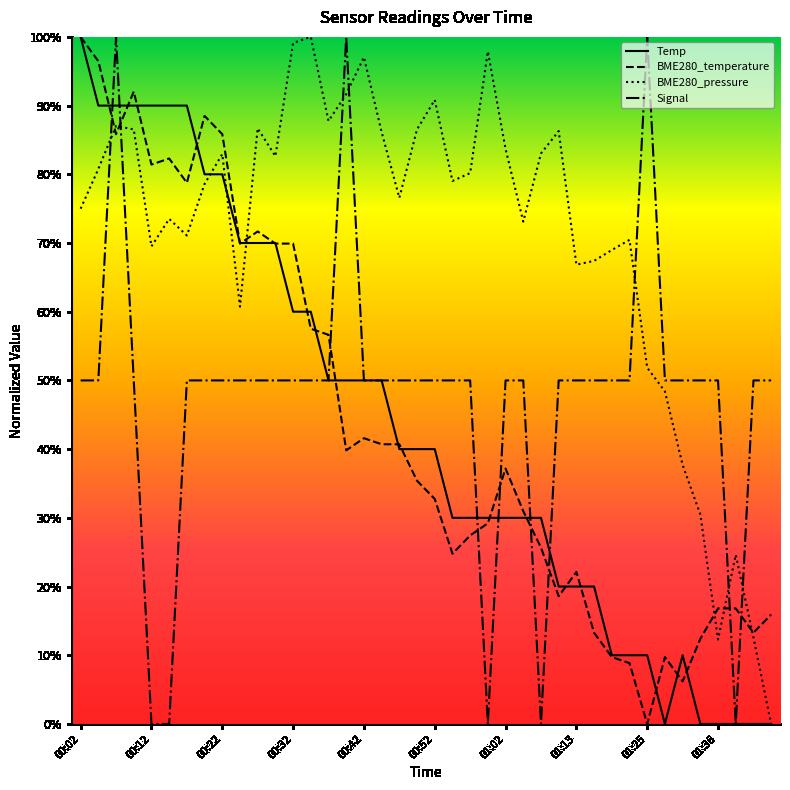

True or false: Signal and BME280_pressure cross at least once.

True